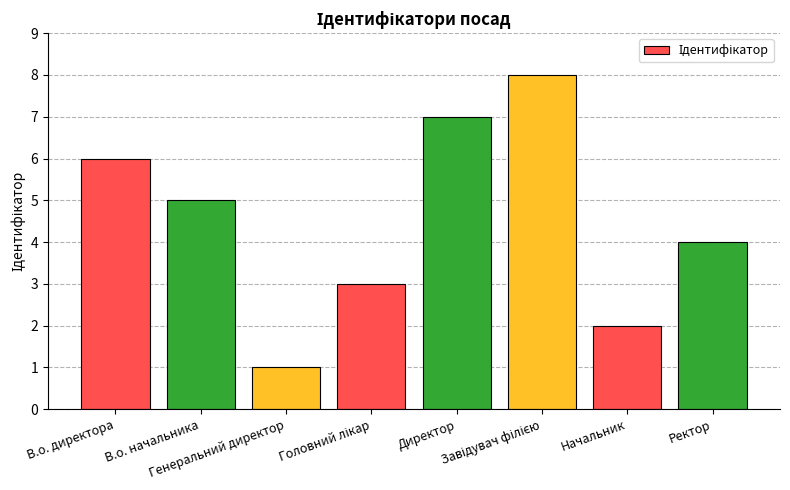

What is the maximum value shown in the chart?

8